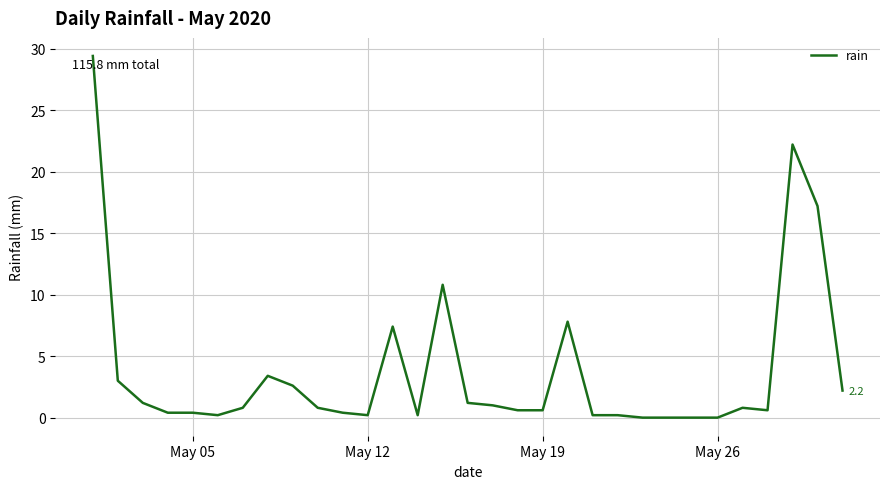

What is the maximum value shown in the chart?

29.4